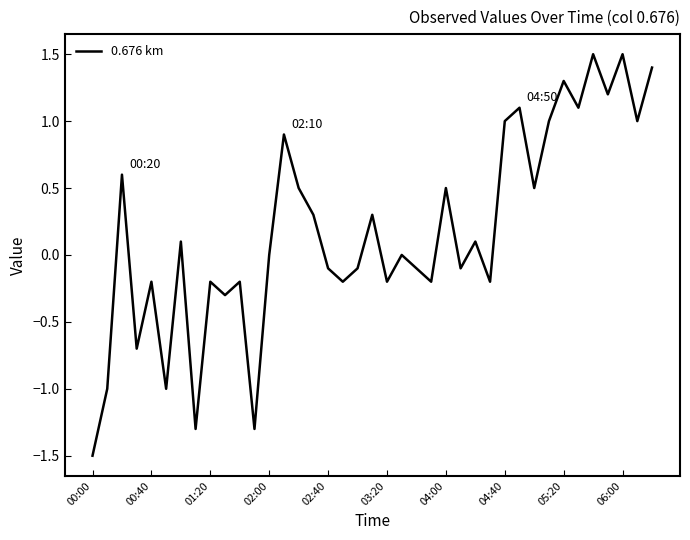

What is the greatest value displayed?

1.5